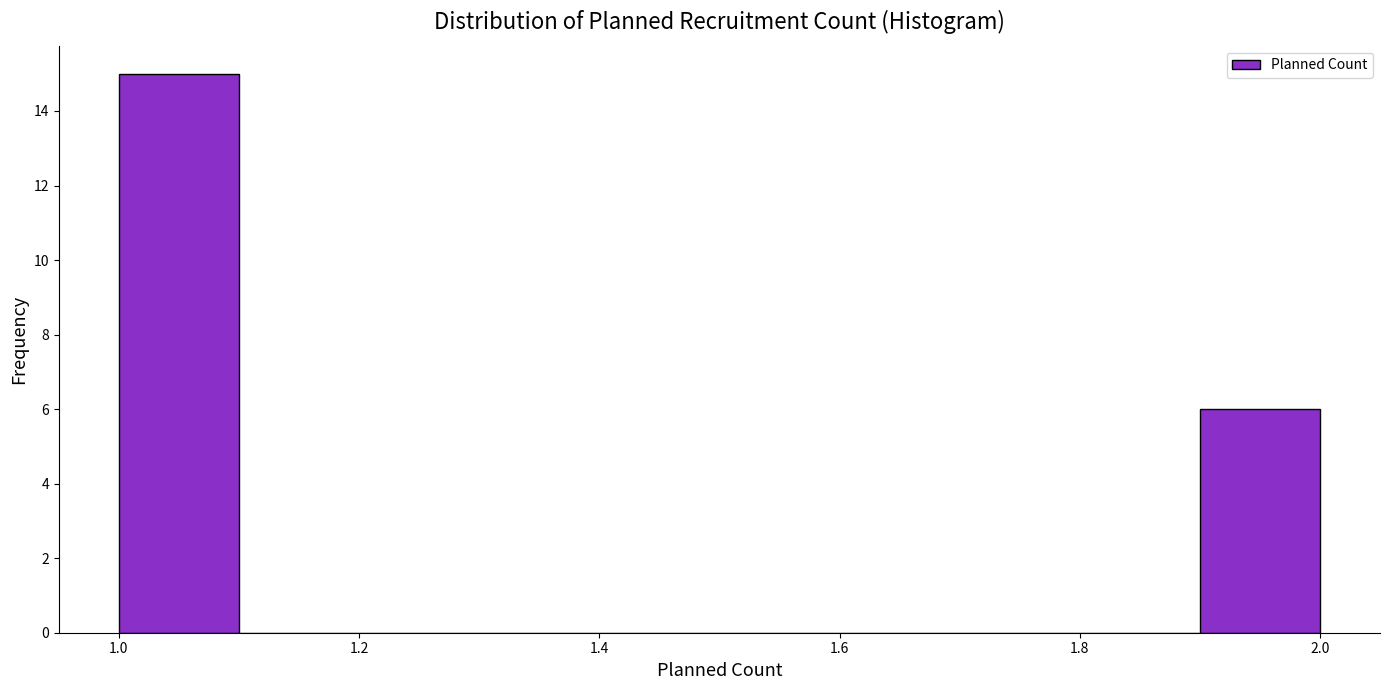

Reading left to right, list every bar in this chart as the range it spans on the x-axis followed by its height. The values are not printed on the chart, so give them approximately, as read against the axis.

1.0 to 1.1: 15
1.1 to 1.2: 0
1.2 to 1.3: 0
1.3 to 1.4: 0
1.4 to 1.5: 0
1.5 to 1.6: 0
1.6 to 1.7: 0
1.7 to 1.8: 0
1.8 to 1.9: 0
1.9 to 2.0: 6